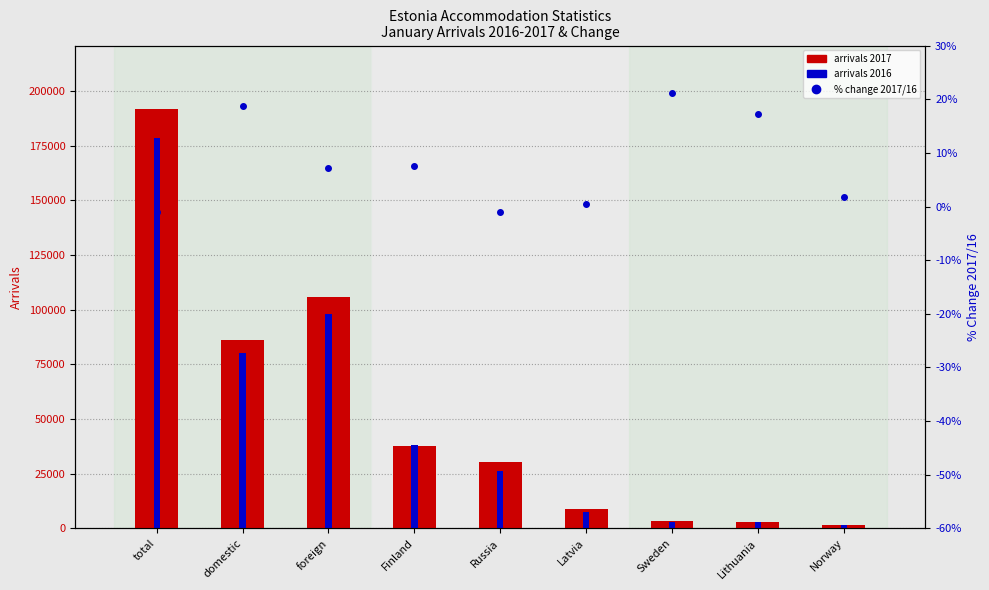

At domestic, list the series in order from largest to smallest.

2017 arrivals, 2016 arrivals, % change 2017/16